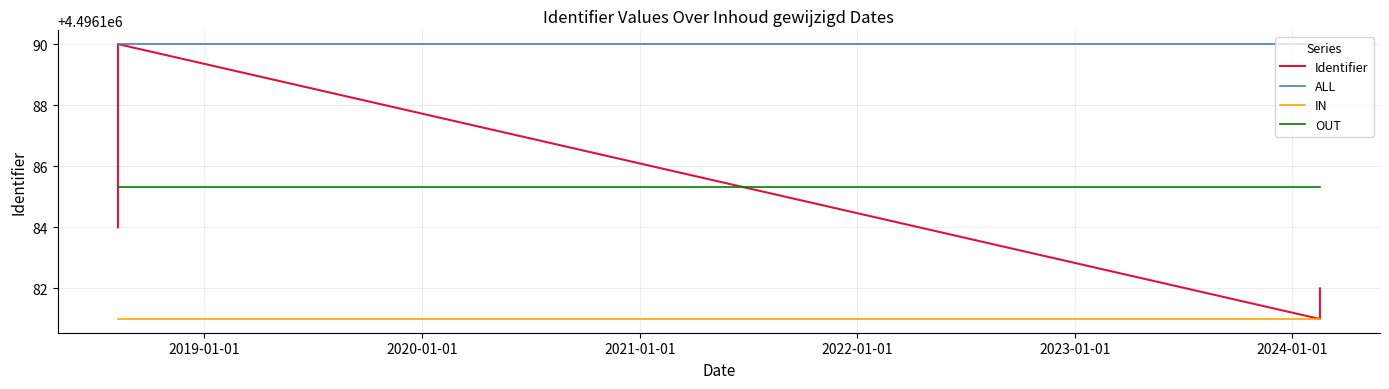

Which series has the largest range (max minus min)?

Identifier